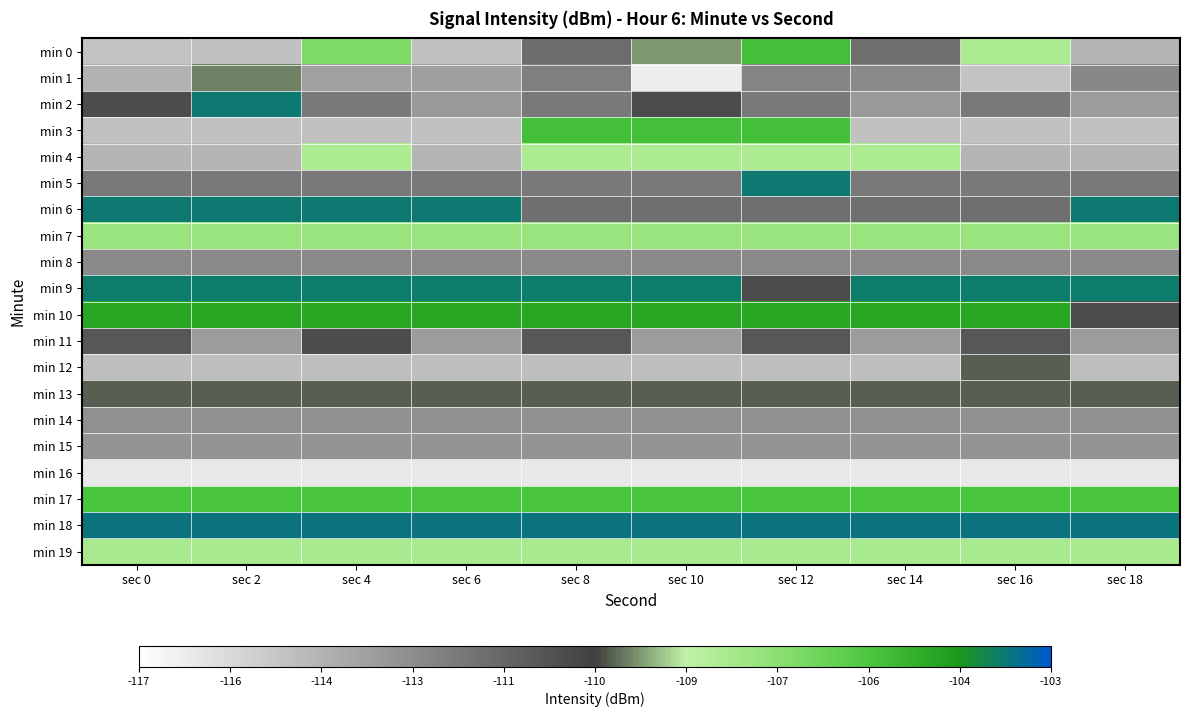

What is the difference between the highest and lowest values at sec 4?

12.5